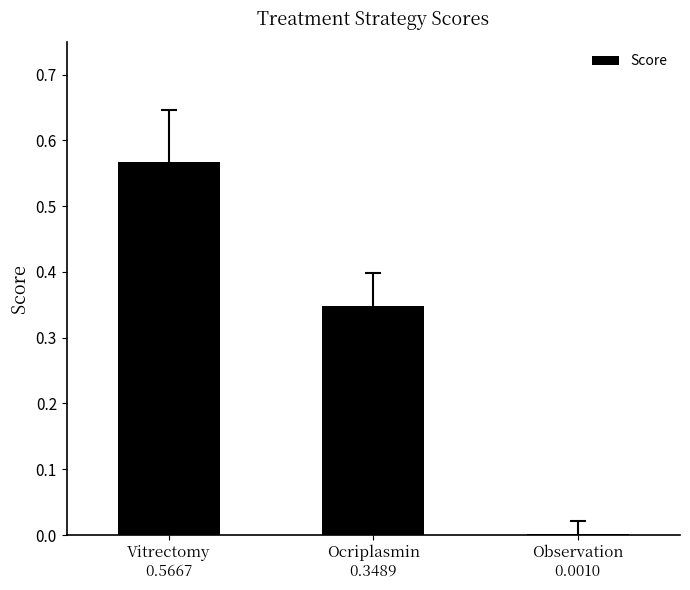

What is the change in value from Ocriplasmin
0.3489 to Observation
0.0010?

-0.3